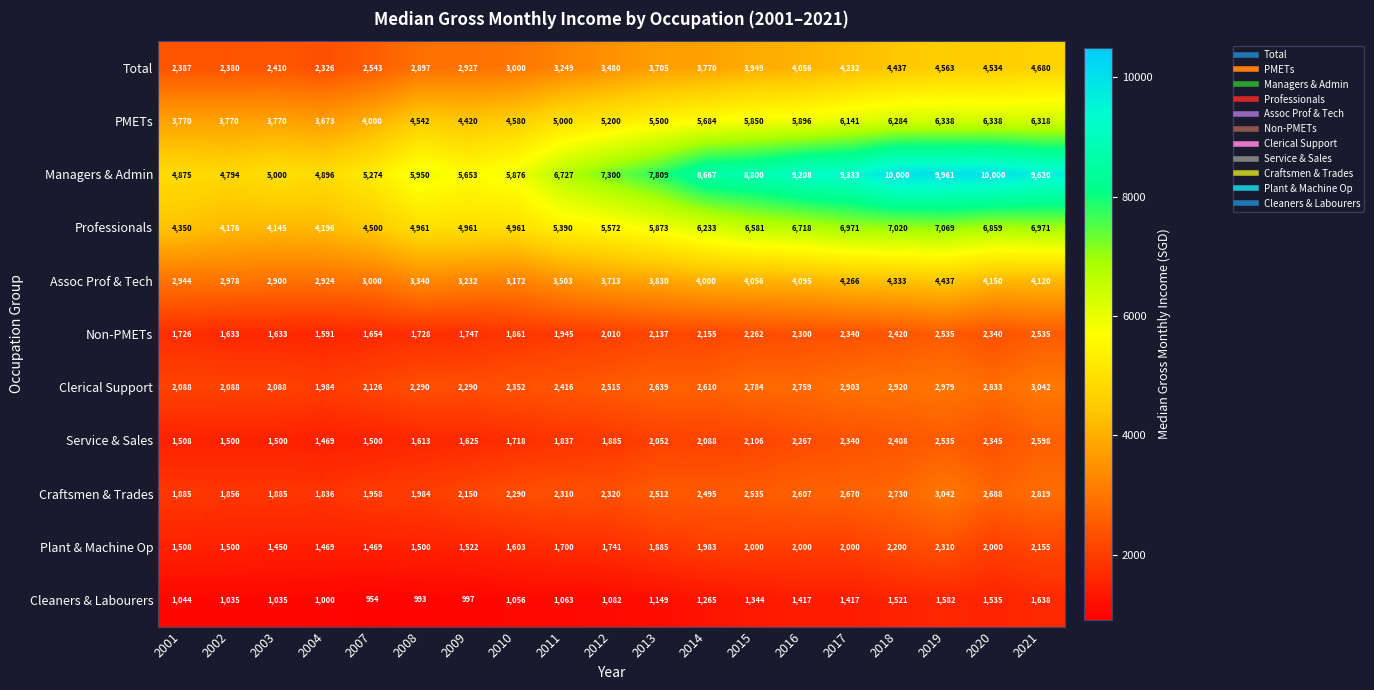

What is the maximum value shown in the chart?

10000